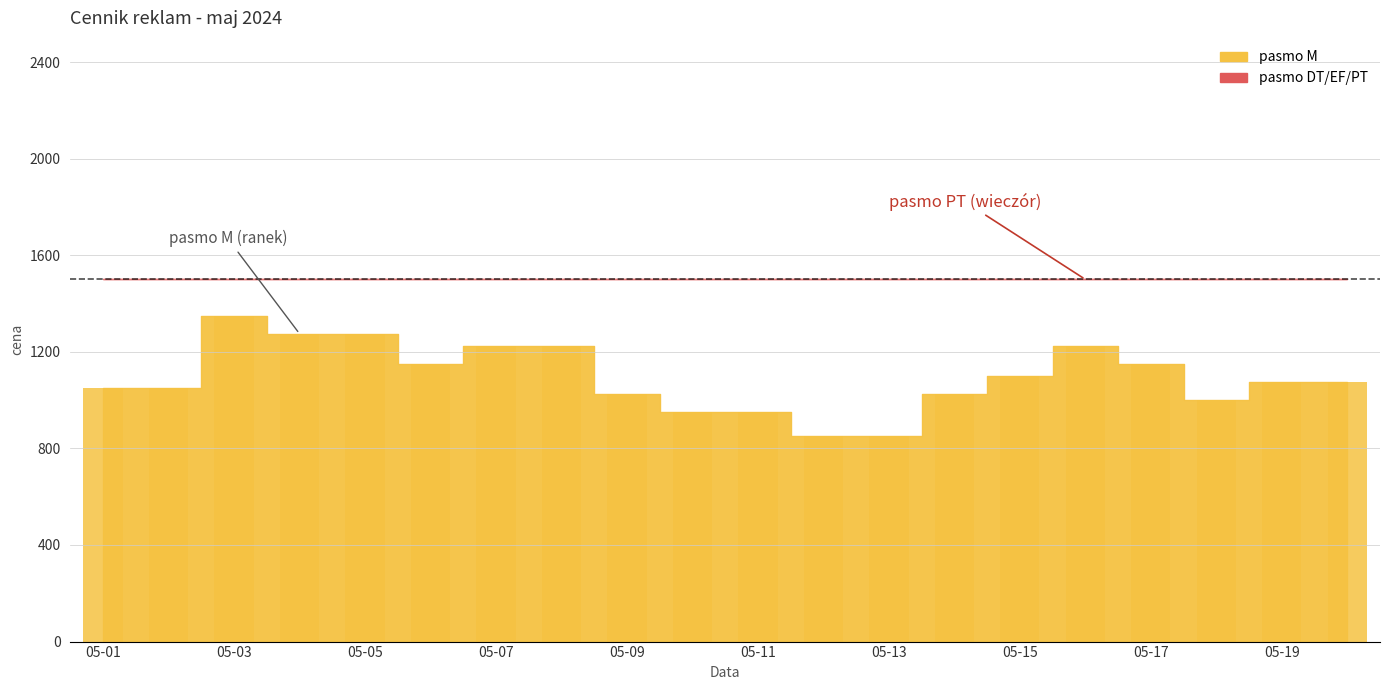

What is the minimum value shown in the chart?

850